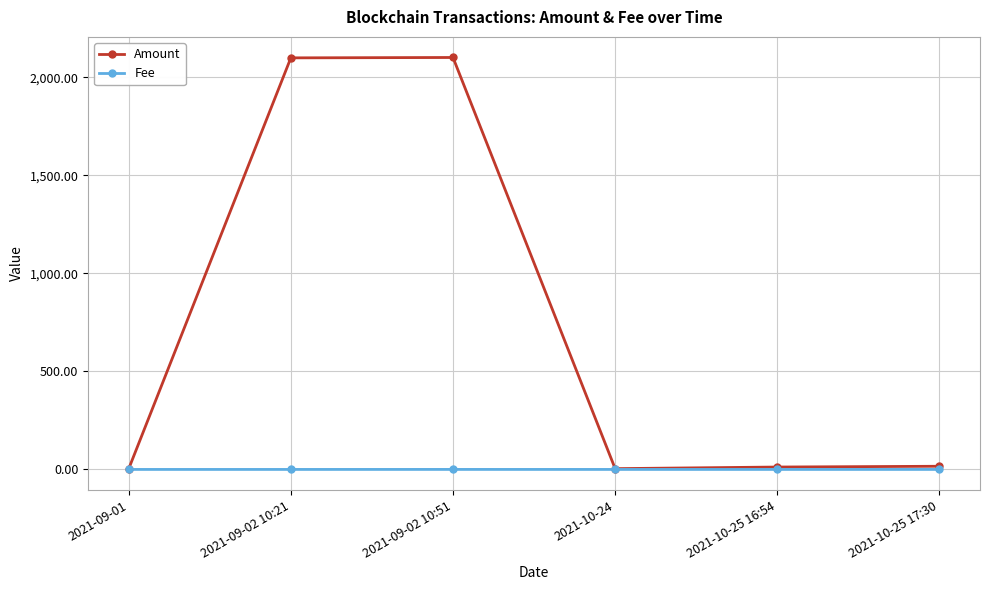

In Amount, how many points are lower than both neighbors (excluding endpoints)?

1